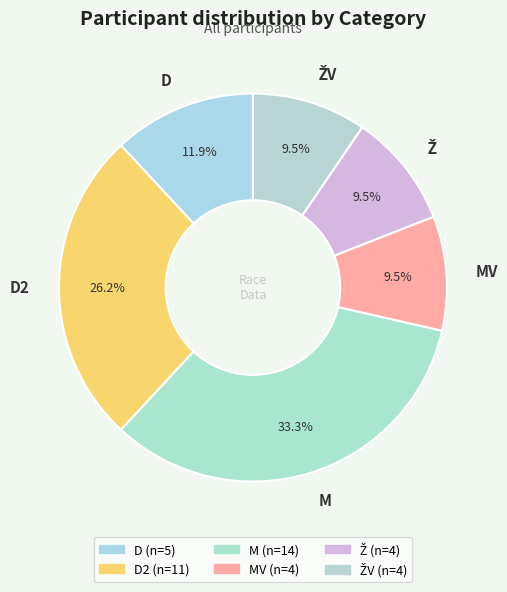

How many segments does this pie chart have?

6